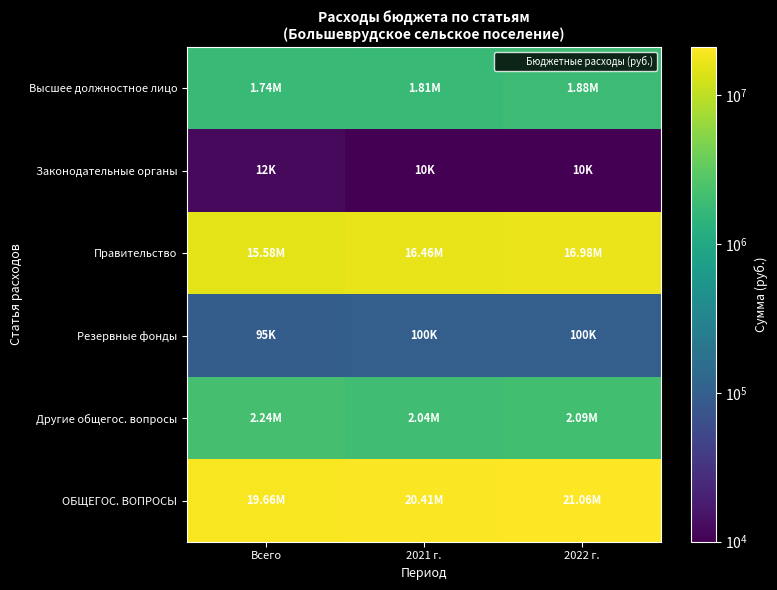

List the series in order of their peak value, lowest first.

Законодательные органы, Резервные фонды, Высшее должностное лицо, Другие общегос. вопросы, Правительство, ОБЩЕГОС. ВОПРОСЫ